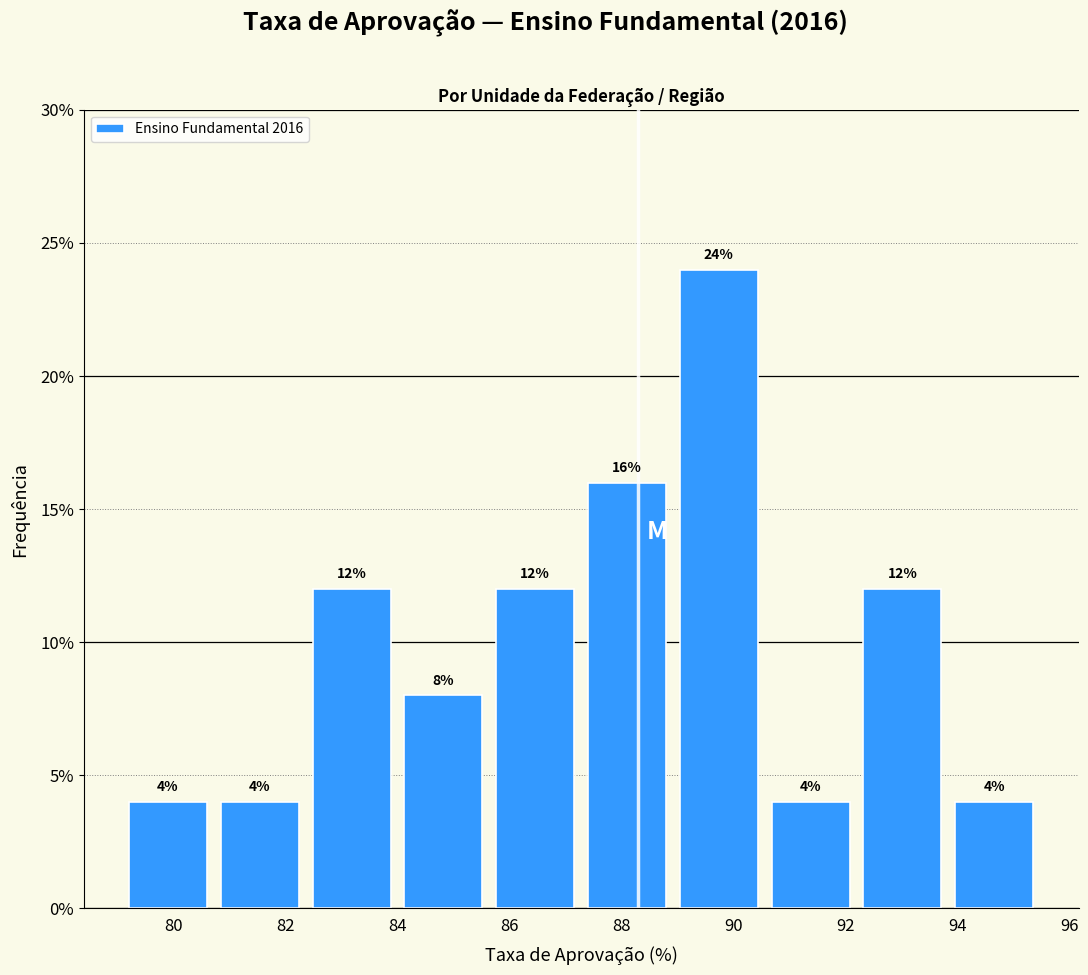

Reading left to right, list every bar in this chart as the range it spans on the x-axis followed by its height. The bar edges are not printed on the chart, so give them approximately, as read against the axis.

79.20 to 80.84: 4
80.84 to 82.48: 4
82.48 to 84.12: 12
84.12 to 85.76: 8
85.76 to 87.40: 12
87.40 to 89.04: 16
89.04 to 90.68: 24
90.68 to 92.32: 4
92.32 to 93.96: 12
93.96 to 95.60: 4